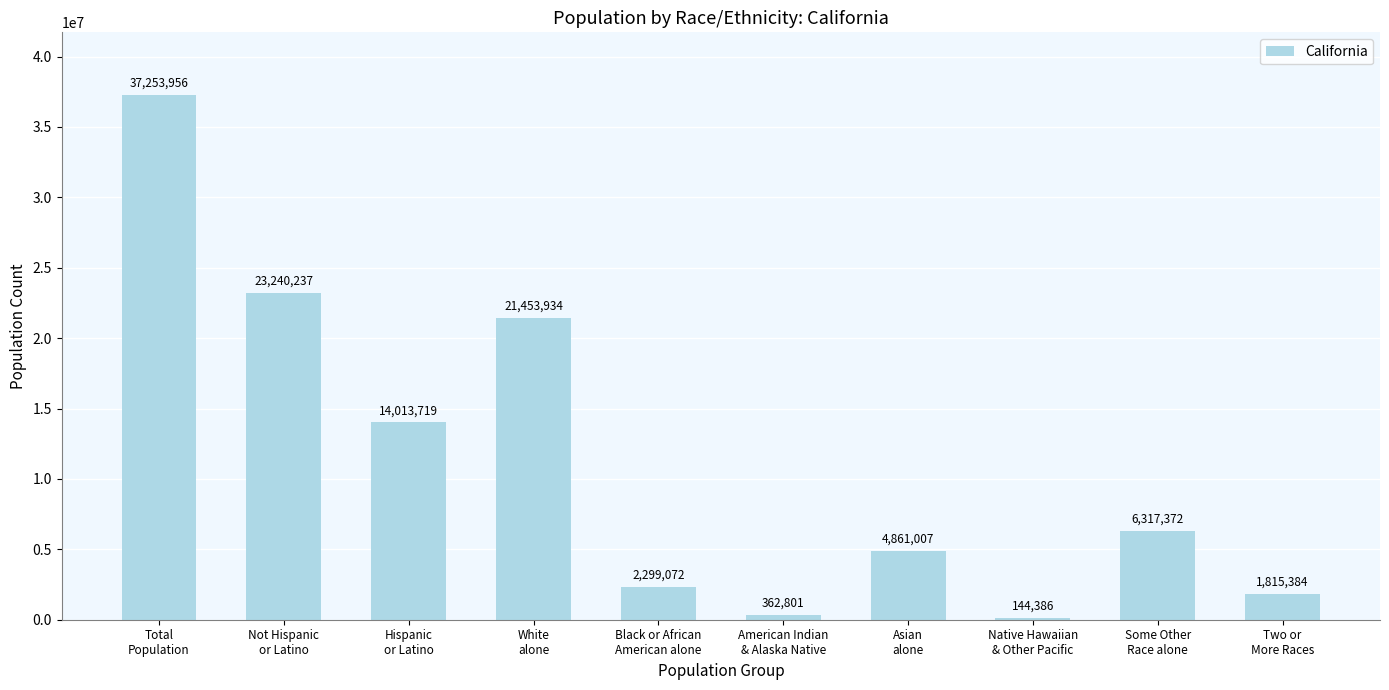

True or false: the data shows 21453934 at White
alone.

True